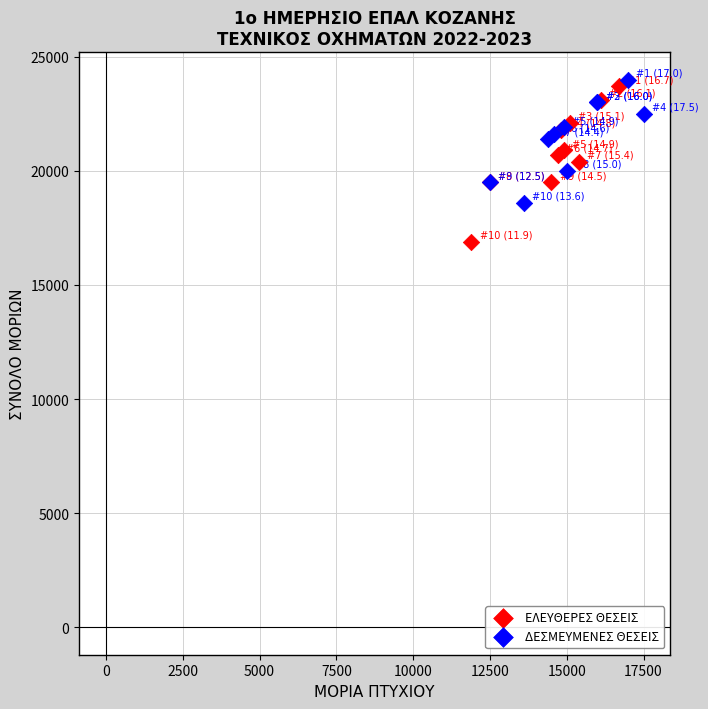

Which series contains the lowest Y value?

ΕΛΕΥΘΕΡΕΣ ΘΕΣΕΙΣ